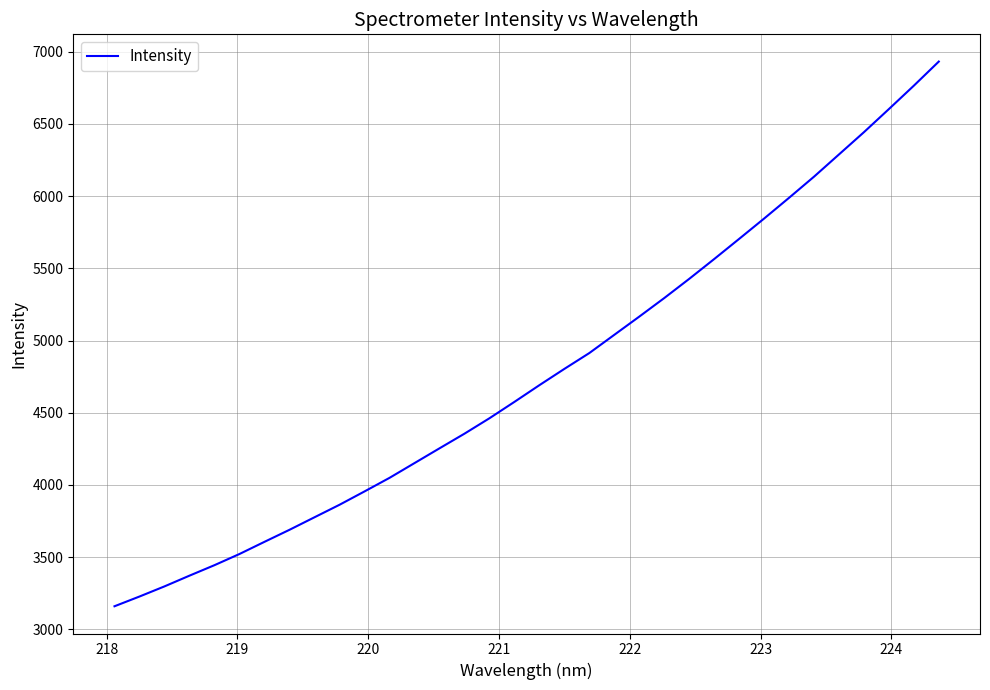

Does the chart have visible grid lines?

Yes